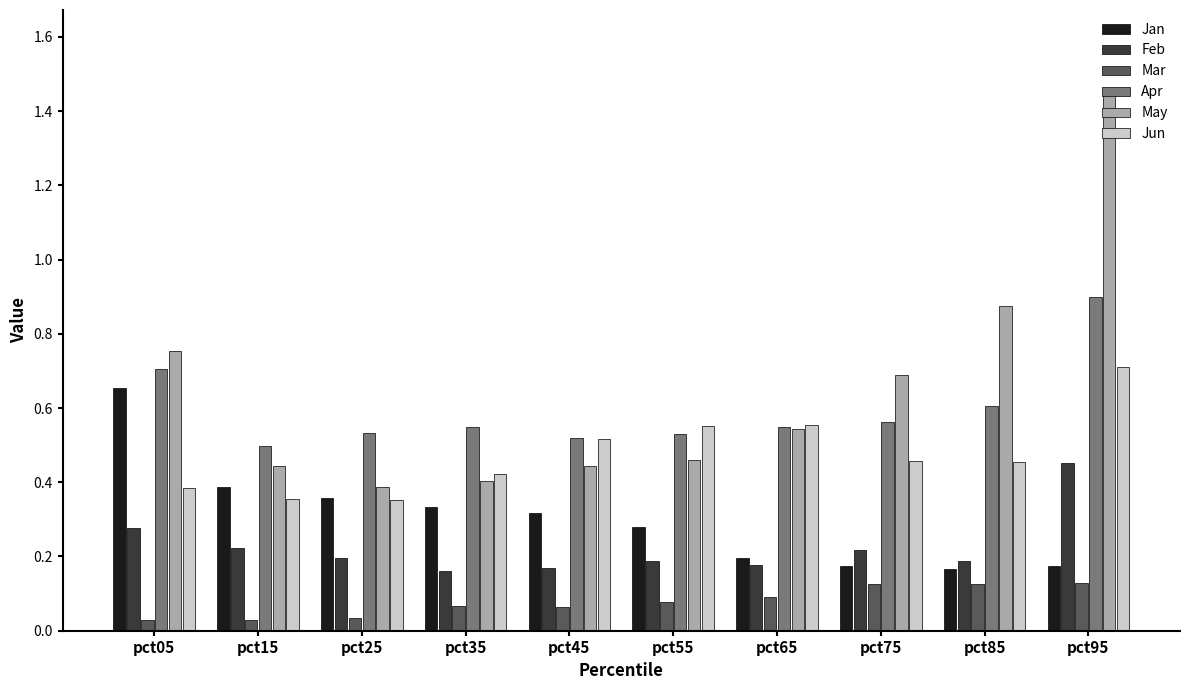

Count the Feb values in the range 0 to 1.

10